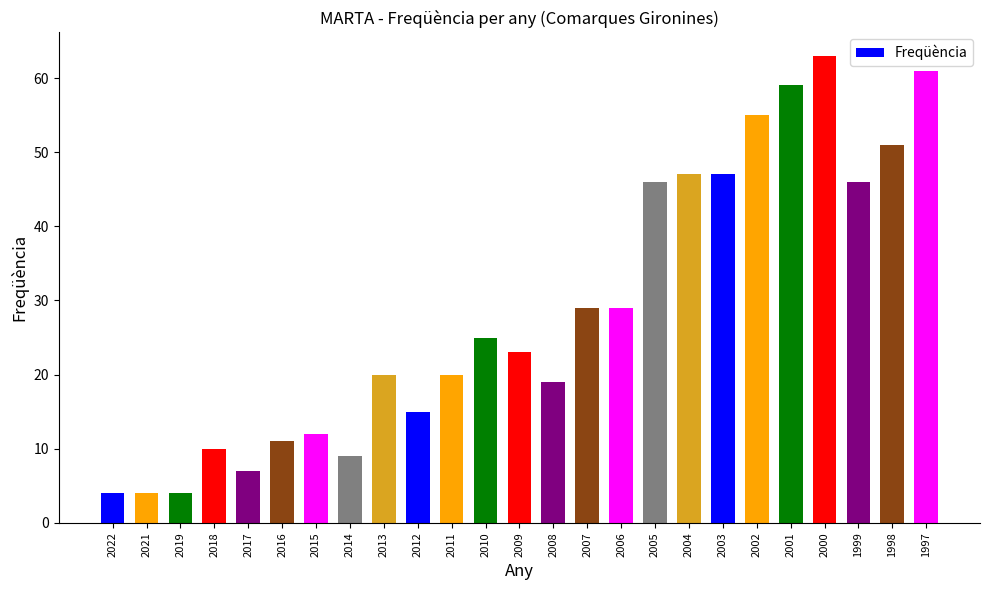

Is it true that the value at 2017 is 4?

False